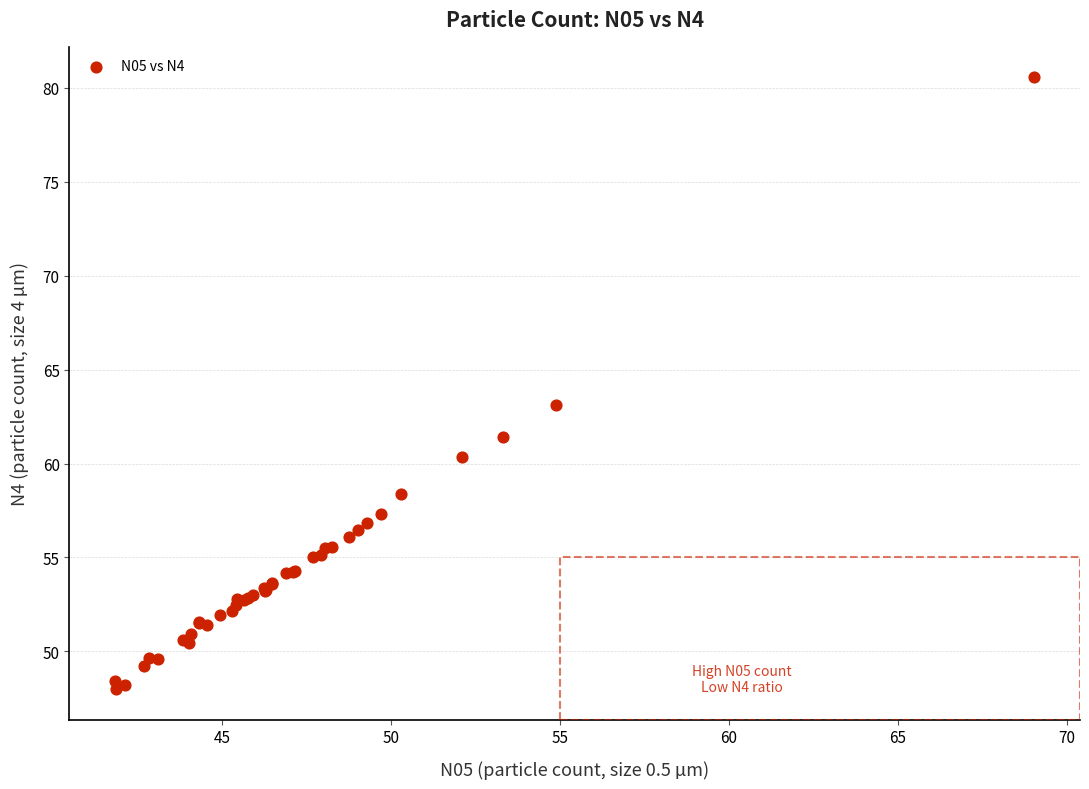

What Y value in the scatter plot is closest to 64?

63.1